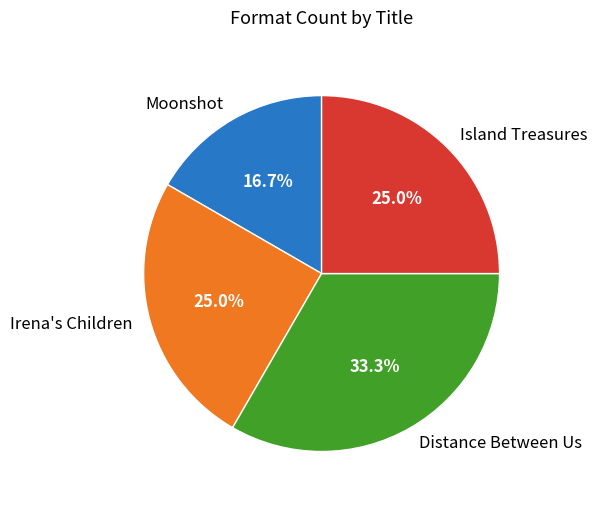

How many segments does this pie chart have?

4